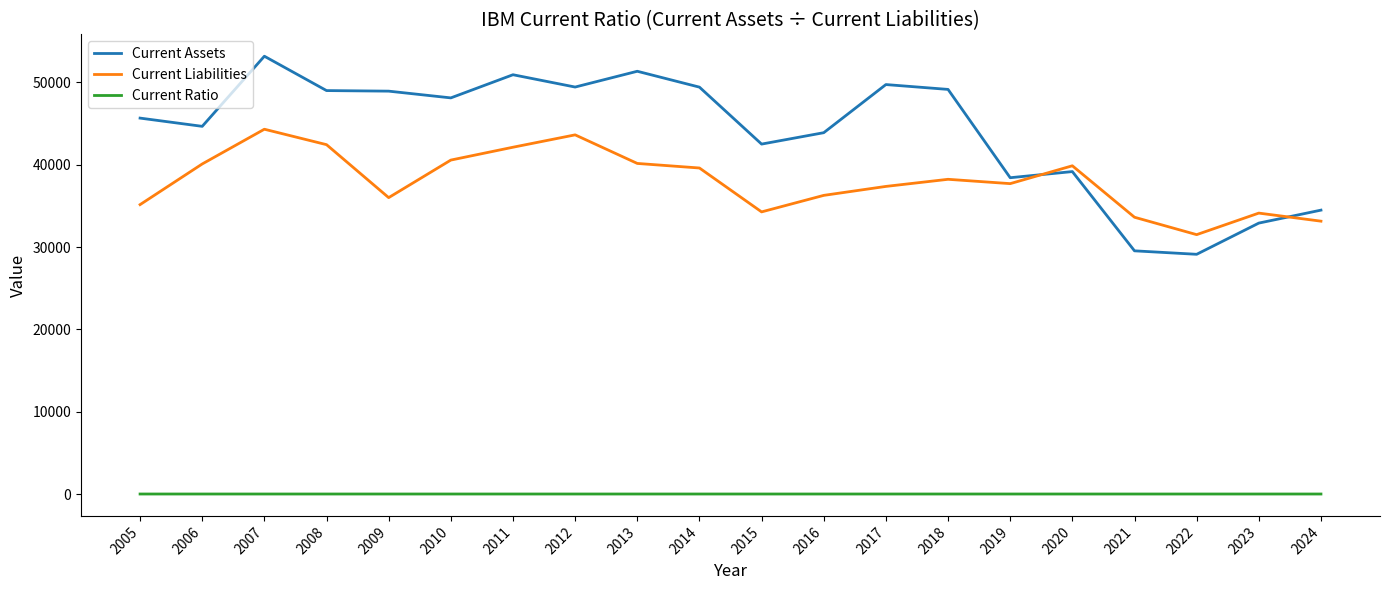

At which category does the chart reach its peak across all series?

2007